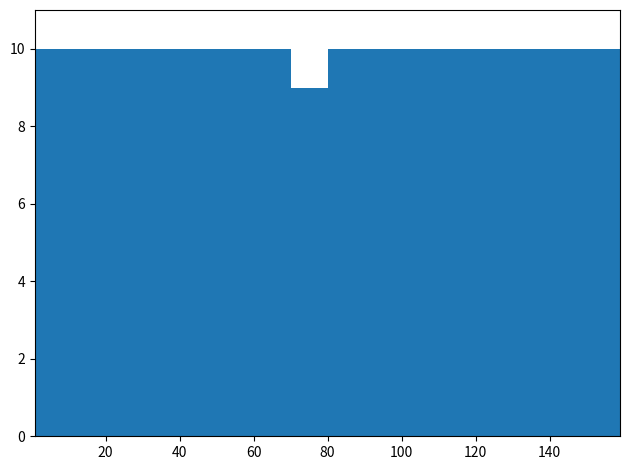

What is the height of the bar covering 110 to 120 on the x-axis? Neither the bar edges nor the heights are printed on the chart, so give them approximately, as read against the axes.

10